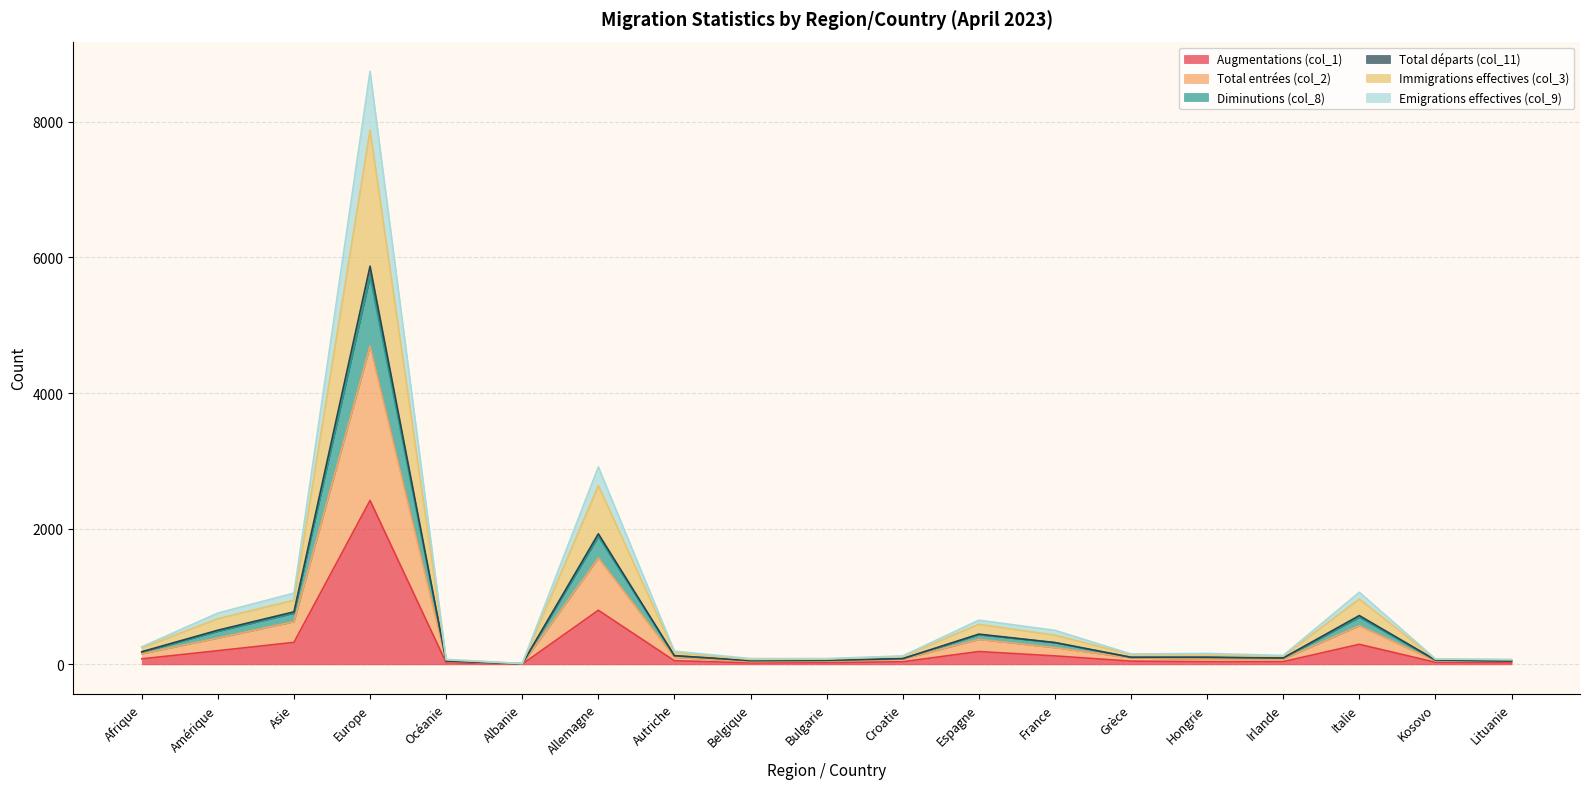

What is the label of the 9th point from the left?

Belgique